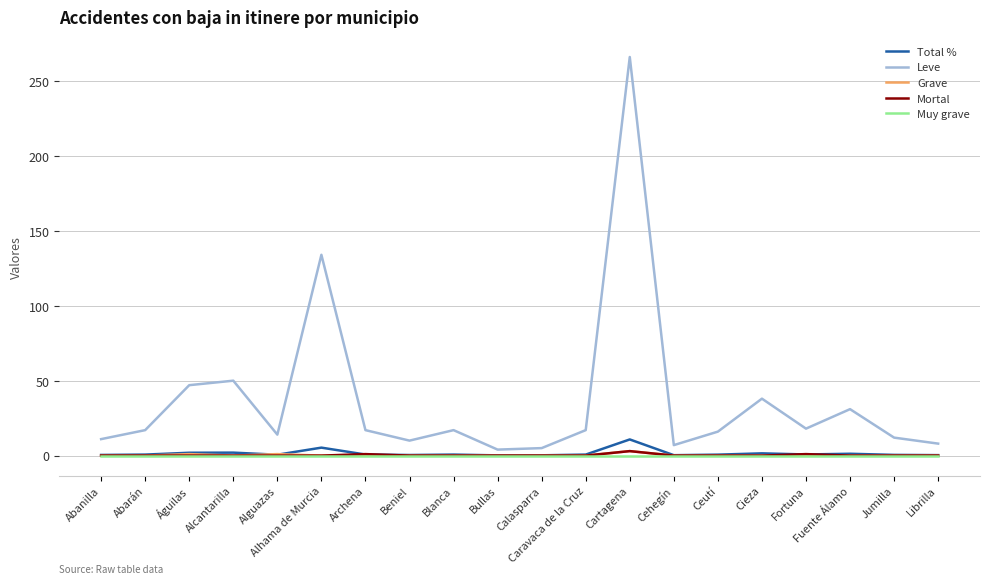

Count the number of categories in the chart.

20